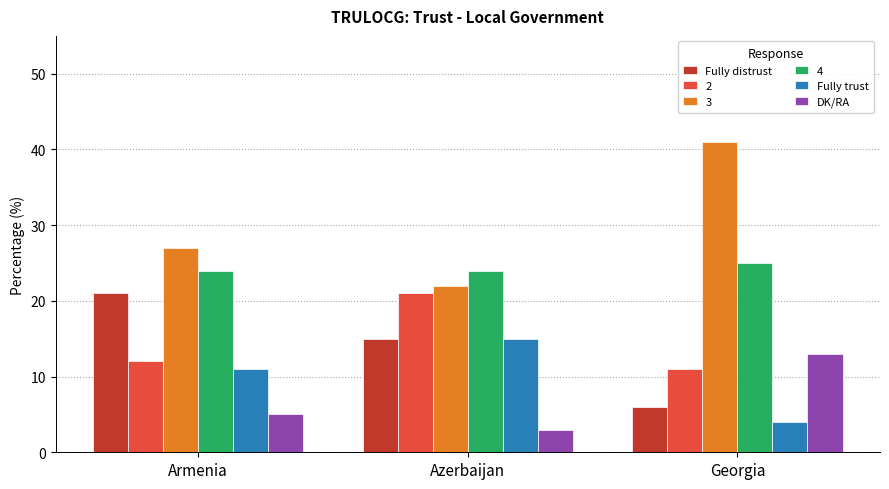

What is the value of the Fully trust bar at the 3rd from the left?

4